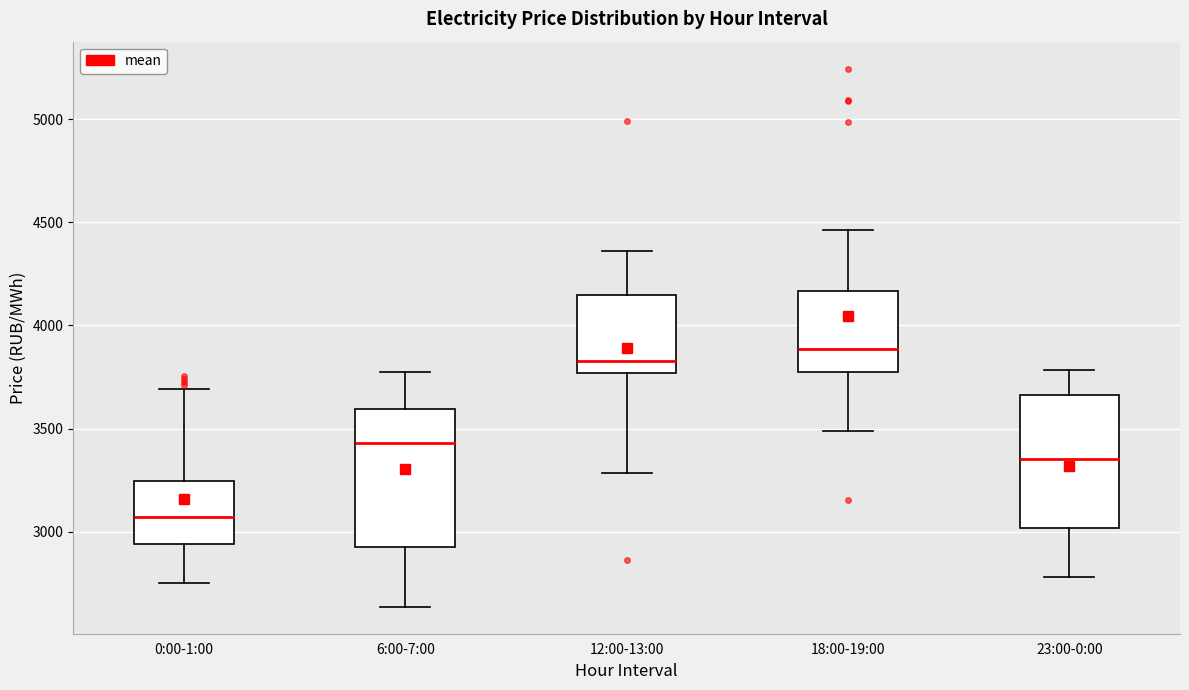

Where does the lower whisker of the box for 0:00-1:00 end on the y-axis? The values are not printed on the chart, so give them approximately, as read against the axis.

2750